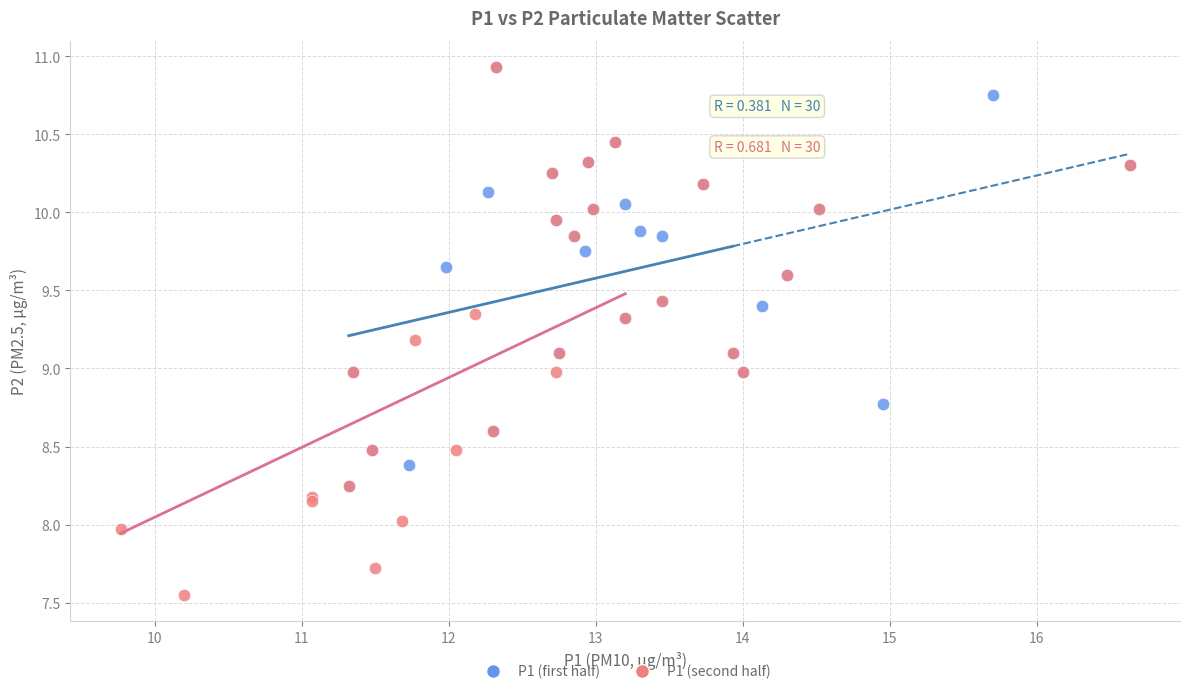

Which series reaches the minimum Y coordinate?

P1 (second half)